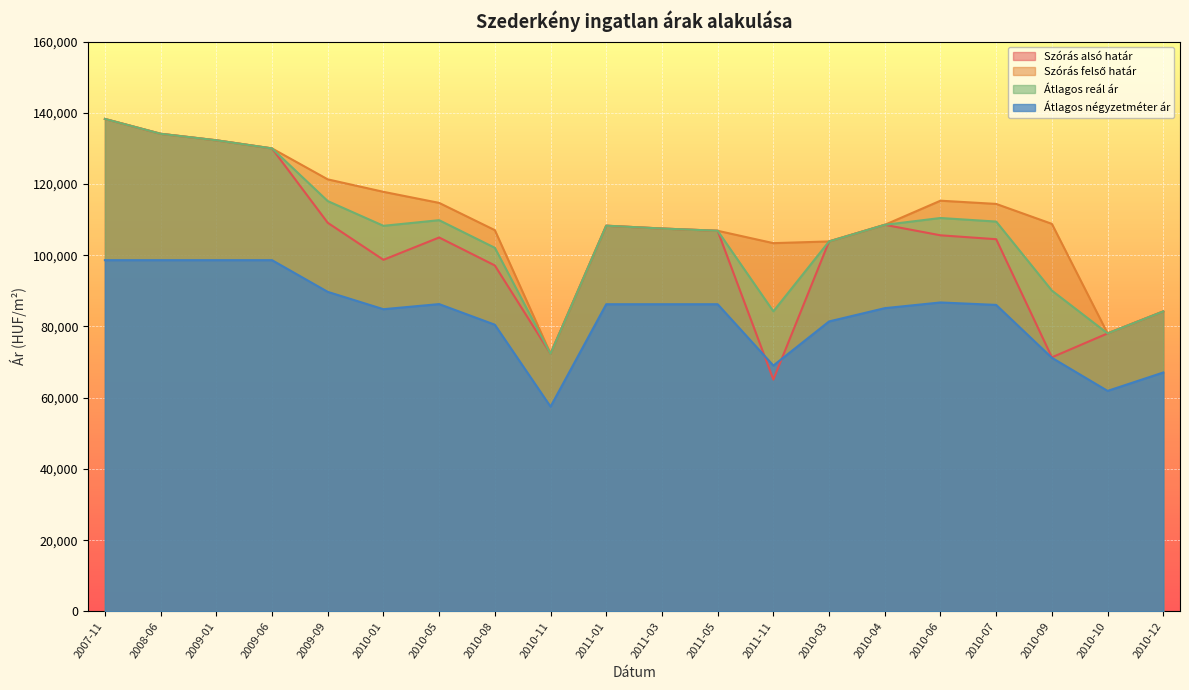

At which category does Átlagos négyzetméter ár reach its first local peak?

2010-05